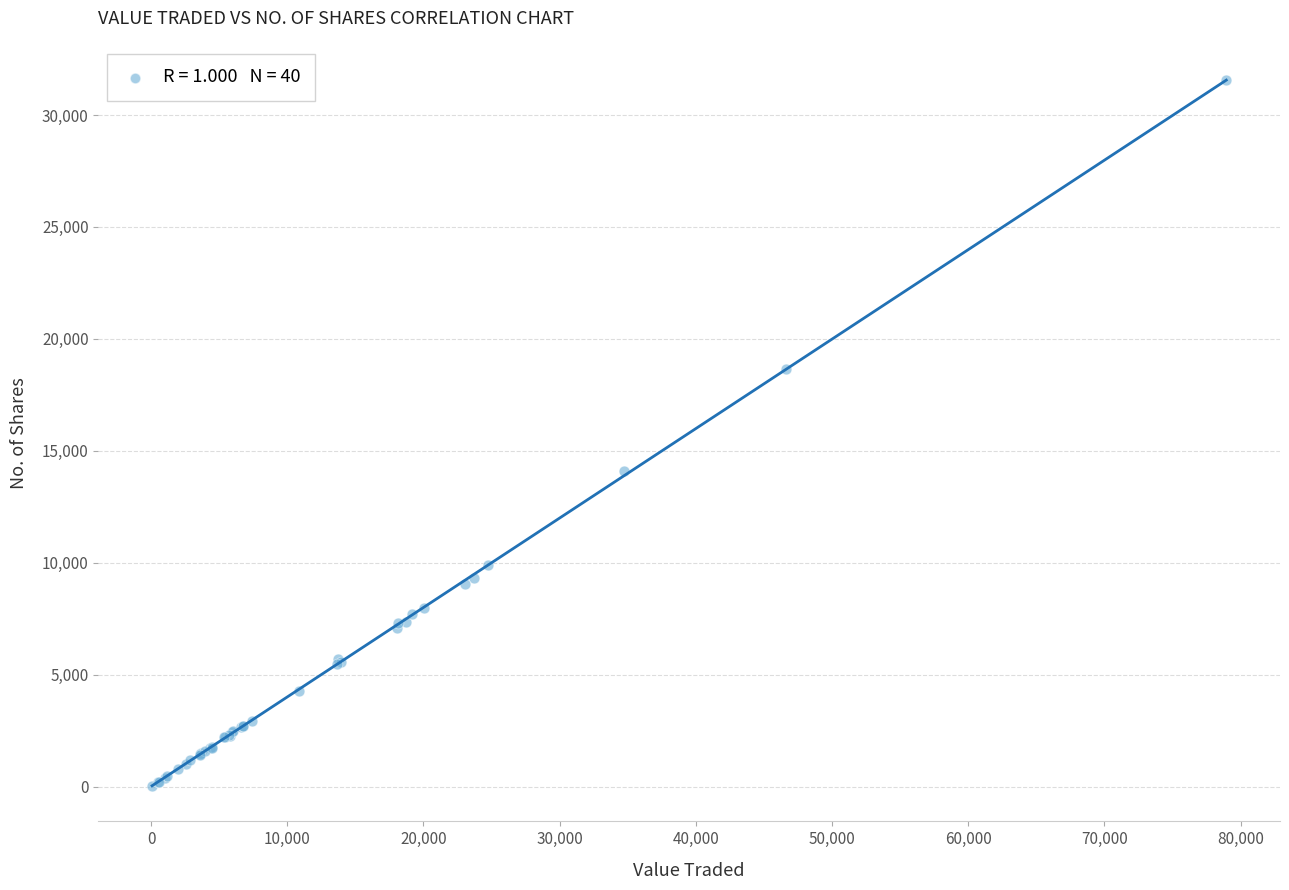

What Y value in the scatter plot is closest to 15790?

14101